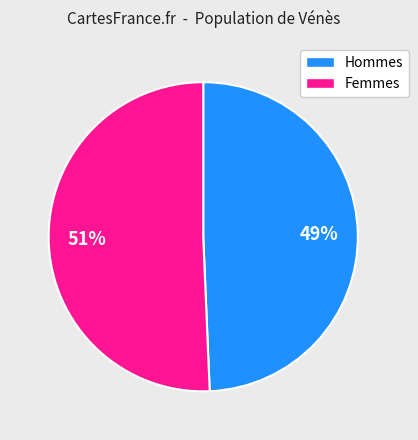

To the nearest percent, what is the average slice percentage?

50%